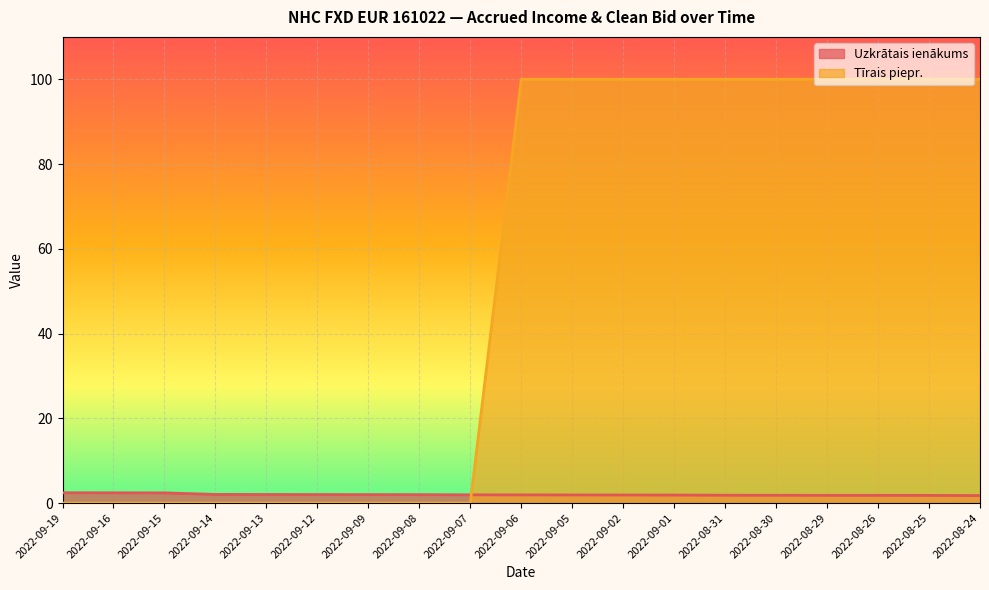

After their last crossing, which series has the higher values: Tīrais piepr. or Uzkrātais ienākums?

Tīrais piepr.